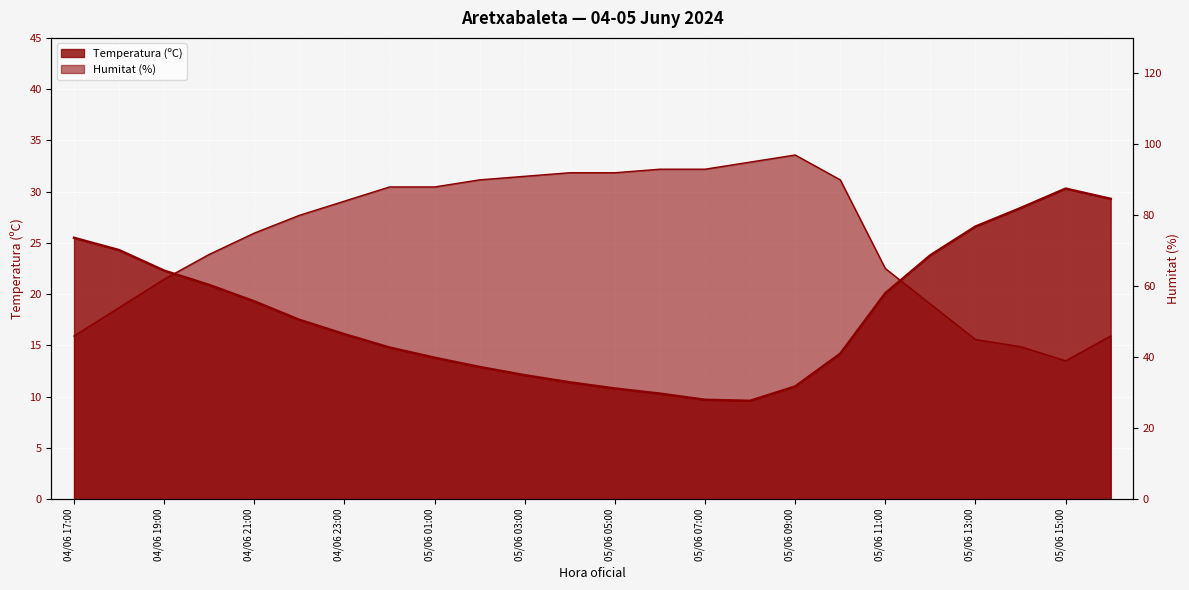

What is the value of the Temperatura (ºC) point at the 19th from the left?

20.1